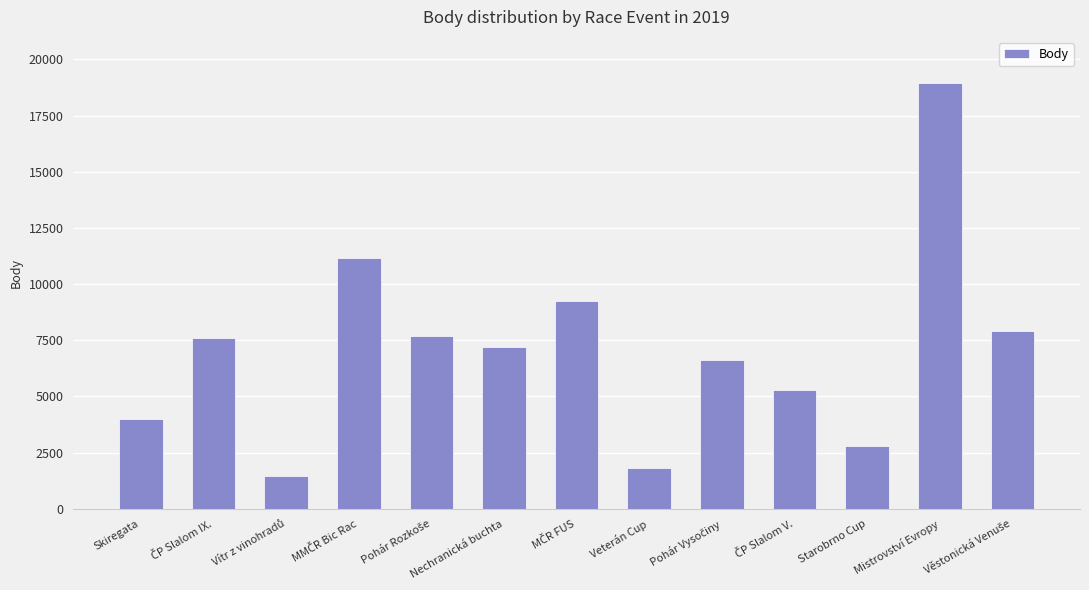

What is the sum of all values?

91830